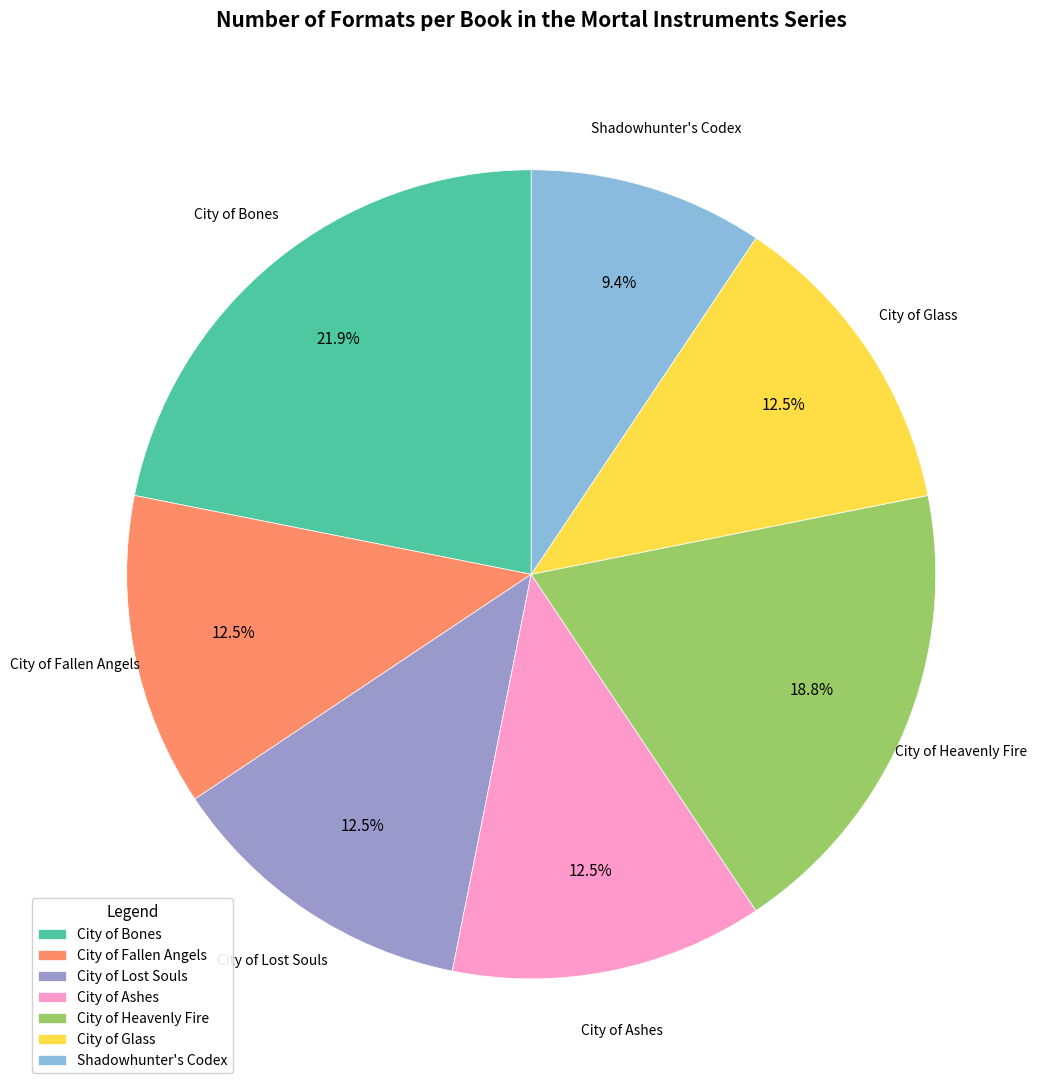

To the nearest percent, what portion does City of Heavenly Fire represent?

19%